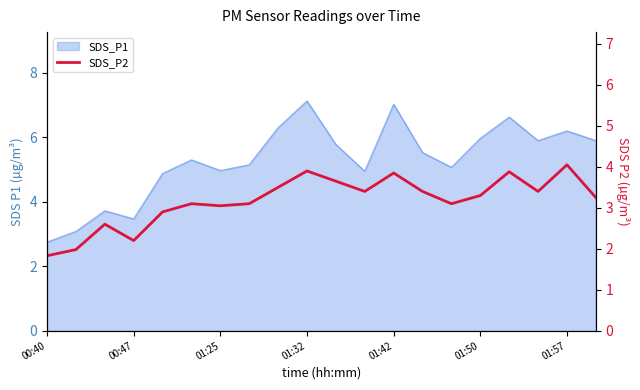

How many interior local peaks (higher than both neighbors) does the data have?

6